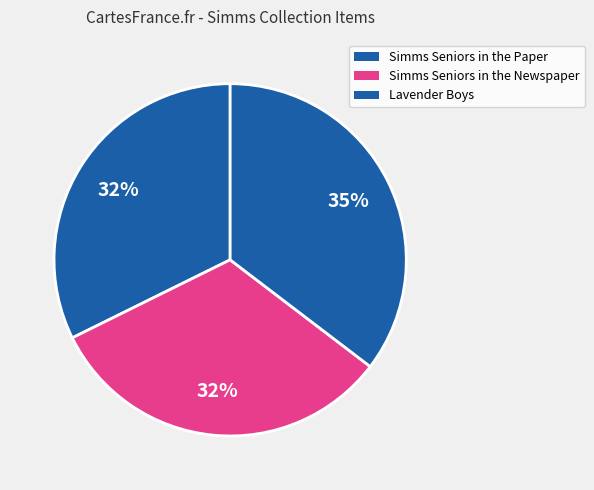

Count the number of slices in the pie.

3